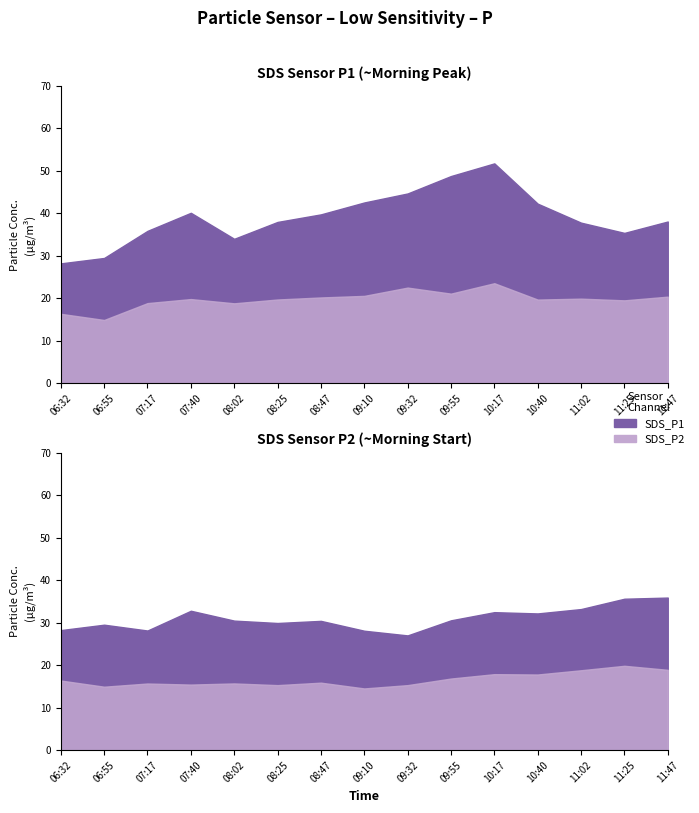

True or false: SDS_P1 and SDS_P2 cross at least once.

False